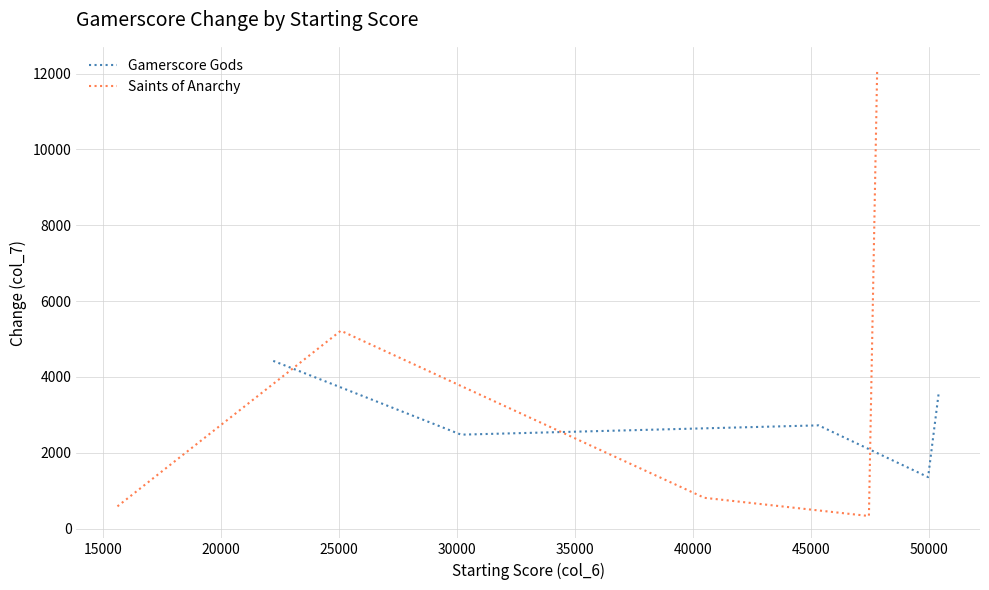

After their last crossing, which series has the higher values: Saints of Anarchy or Gamerscore Gods?

Saints of Anarchy